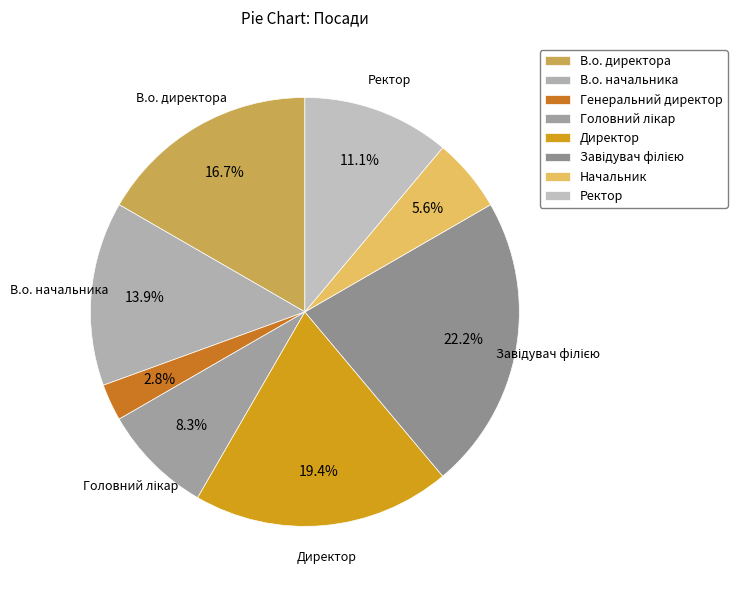

How many segments does this pie chart have?

8